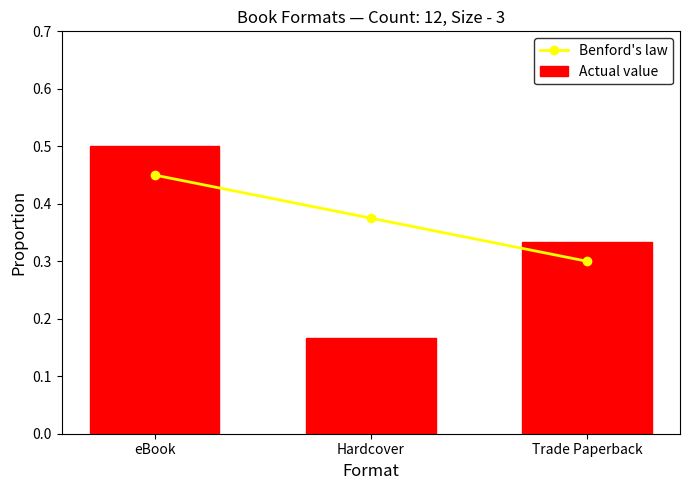

Read the Actual value value at Trade Paperback.

0.3